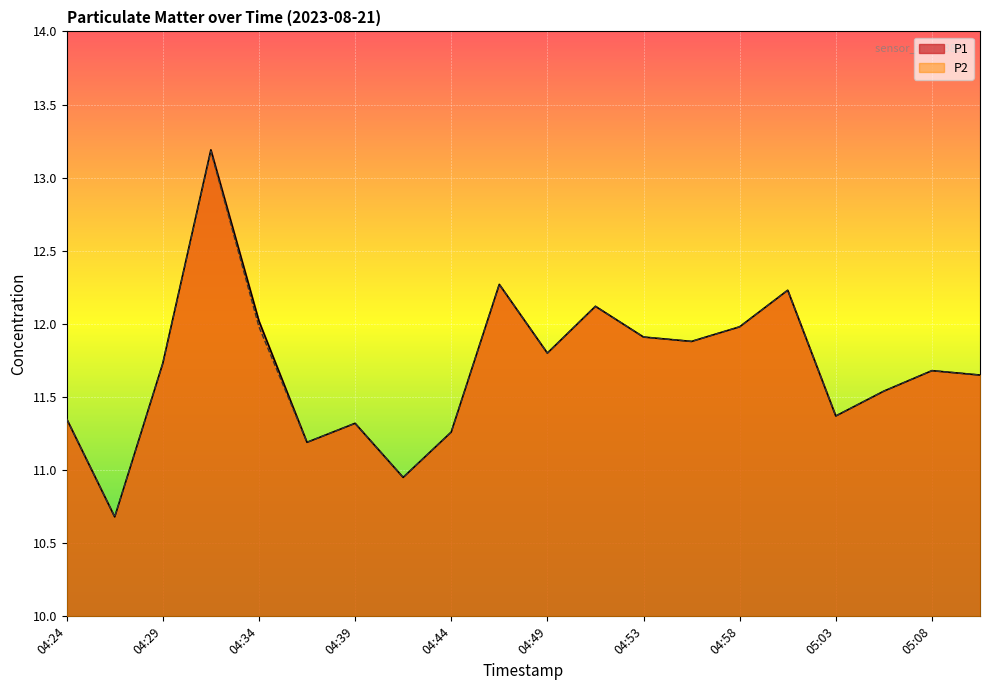

How many interior local peaks does the P1 series have?

6